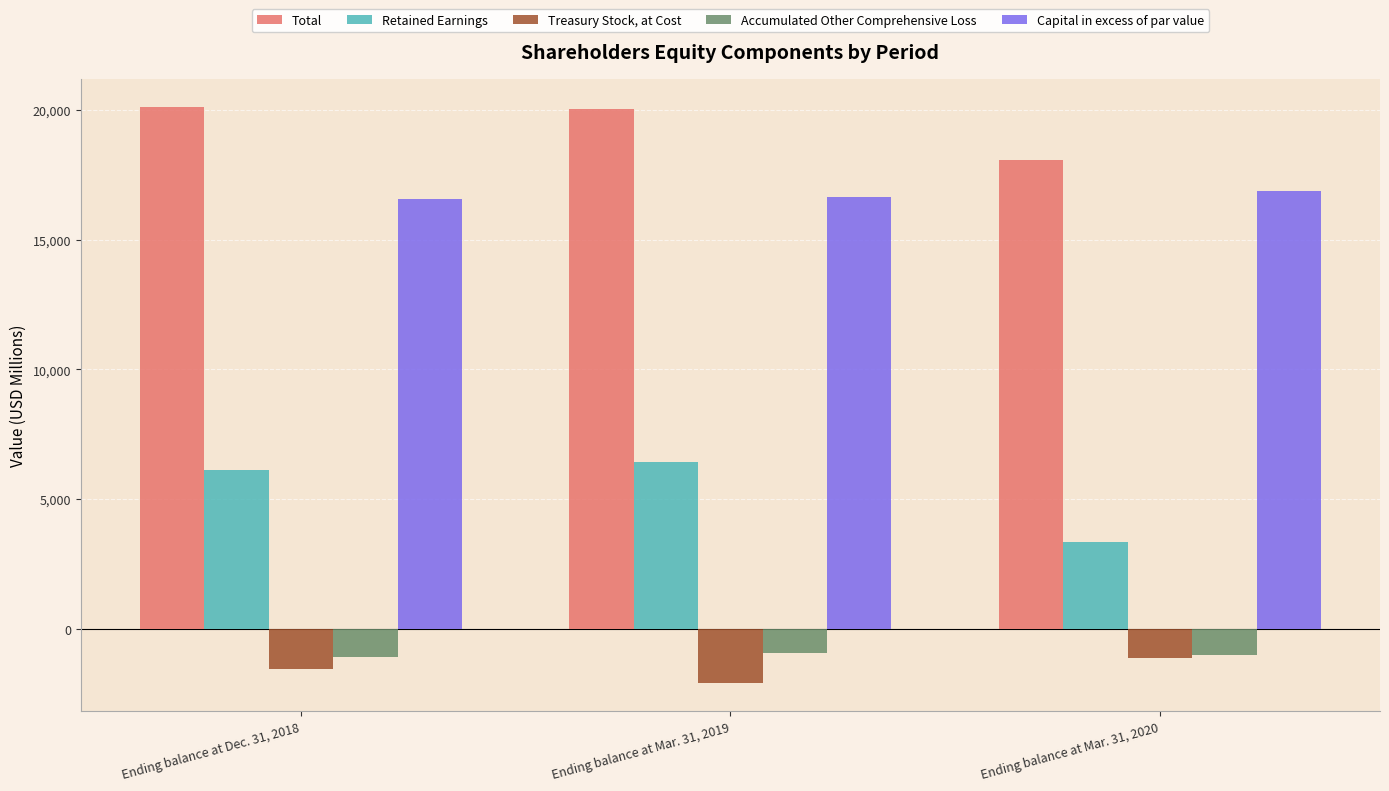

What are all the series names shown in the legend?

Total, Retained Earnings, Treasury Stock, at Cost, Accumulated Other Comprehensive Loss, Capital in excess of par value